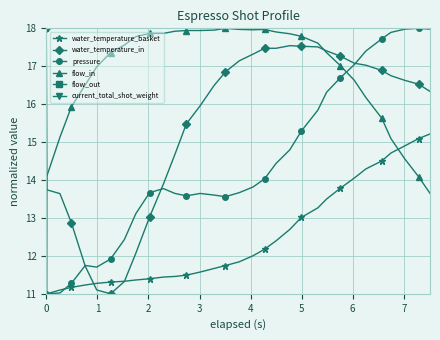

At how many categories does at least one series exceed 8?

32